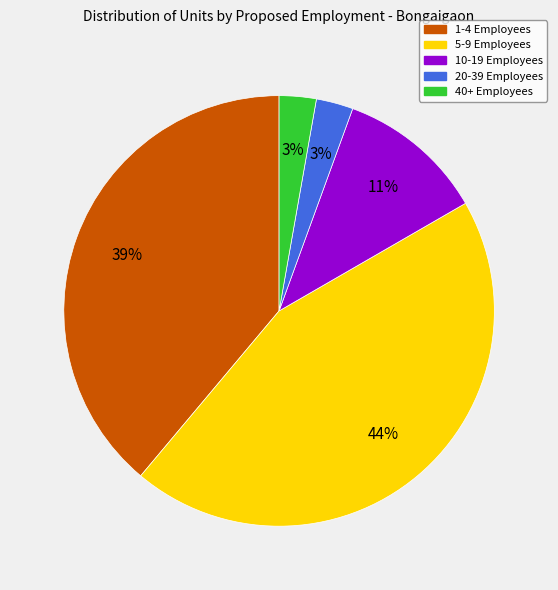

Is there a majority slice in this chart?

No